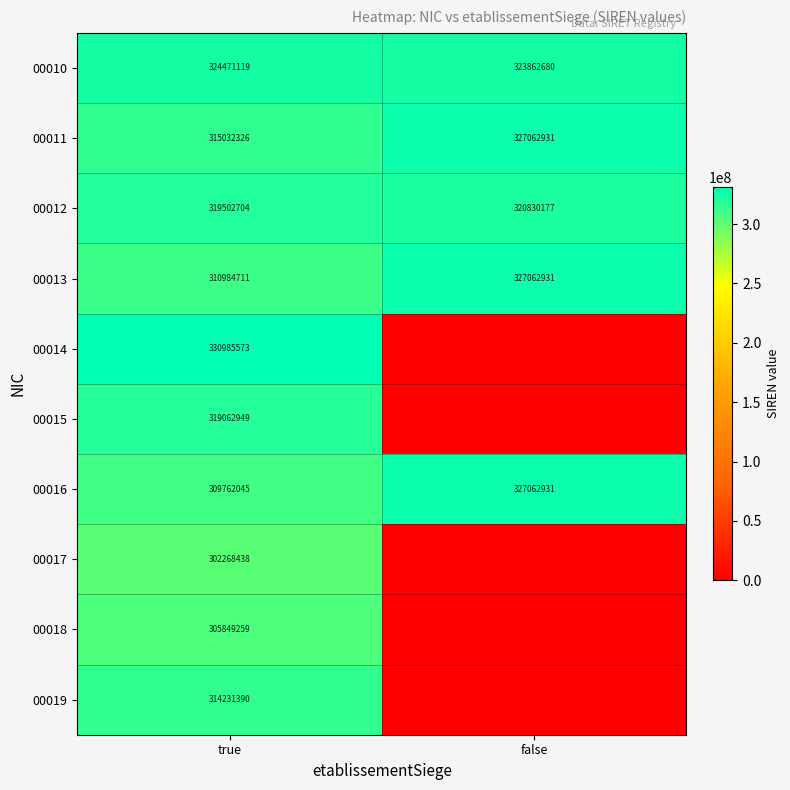

Rank the series at true from highest to lowest value.

00014, 00010, 00012, 00015, 00011, 00019, 00013, 00016, 00018, 00017